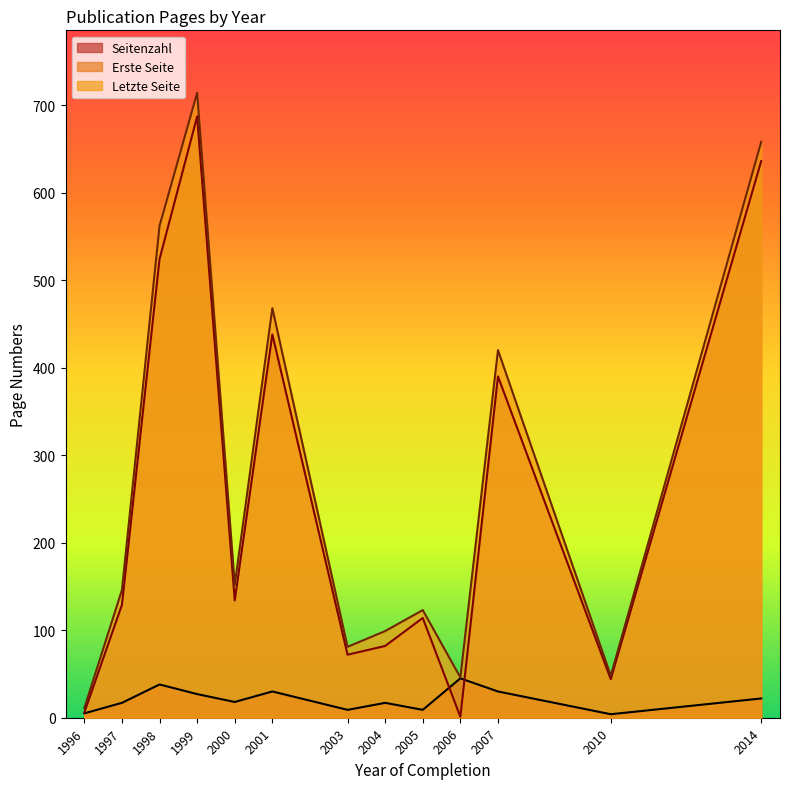

What is the difference between the Letzte Seite values at 1996 and 1998?

551